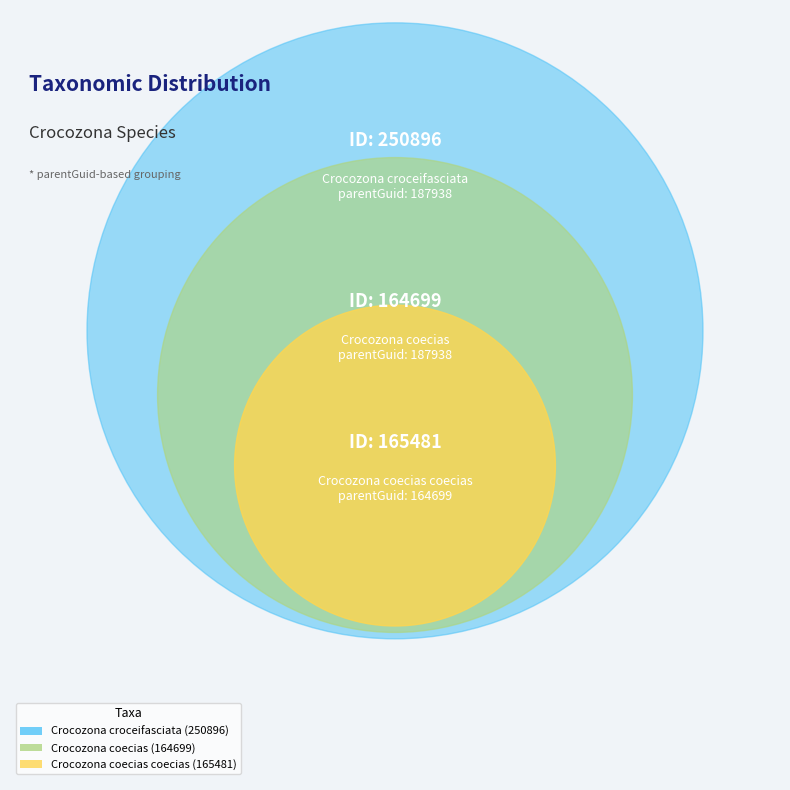

True or false: Crocozona coecias (164699) accounts for 49% of the total.

False